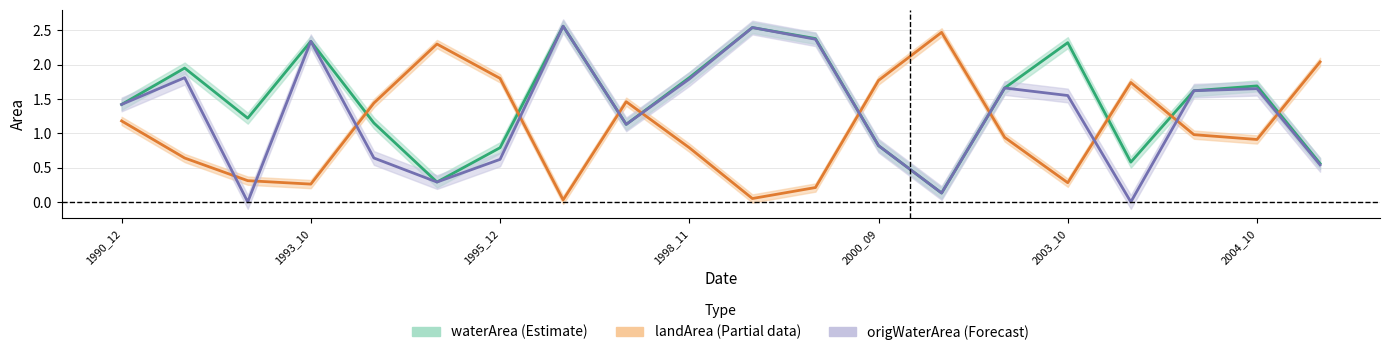

True or false: waterArea and origWaterArea intersect in this chart.

False